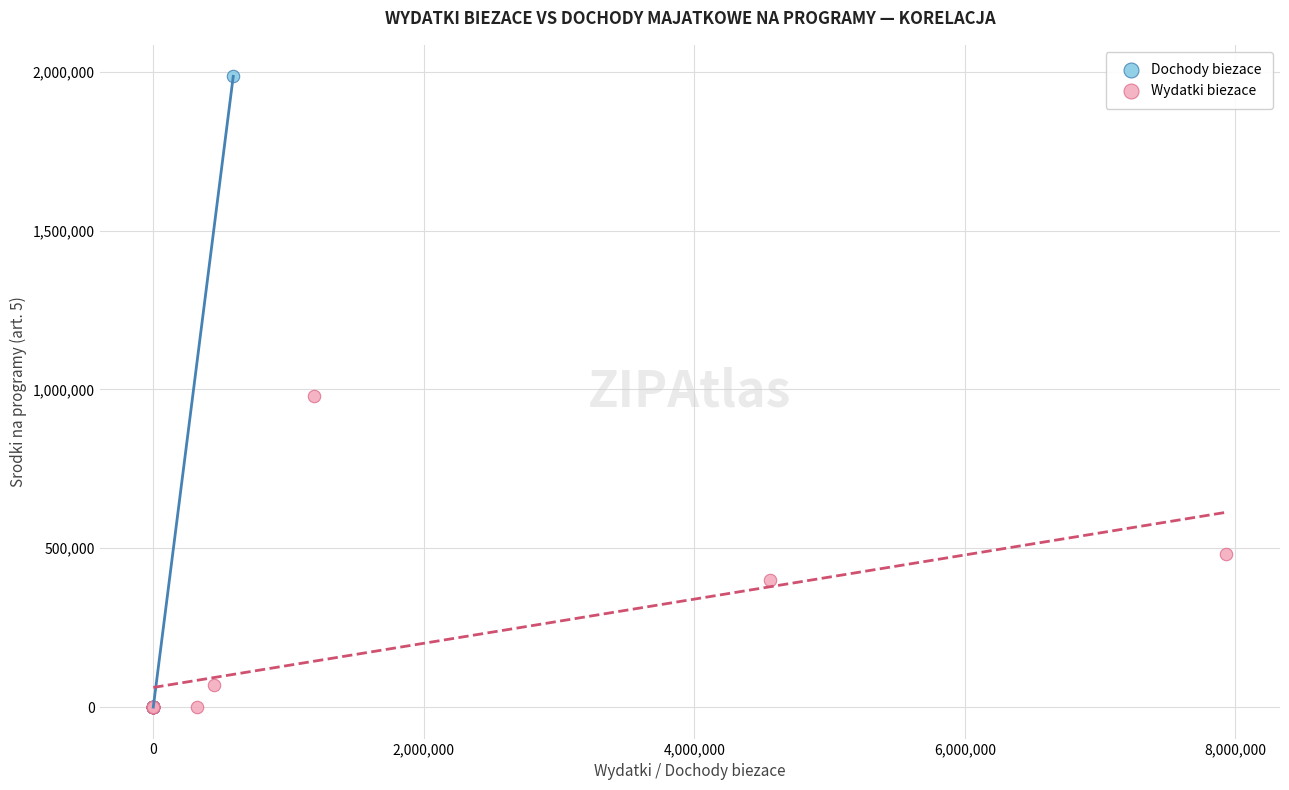

Which series has the widest spread of Y values?

Dochody biezace